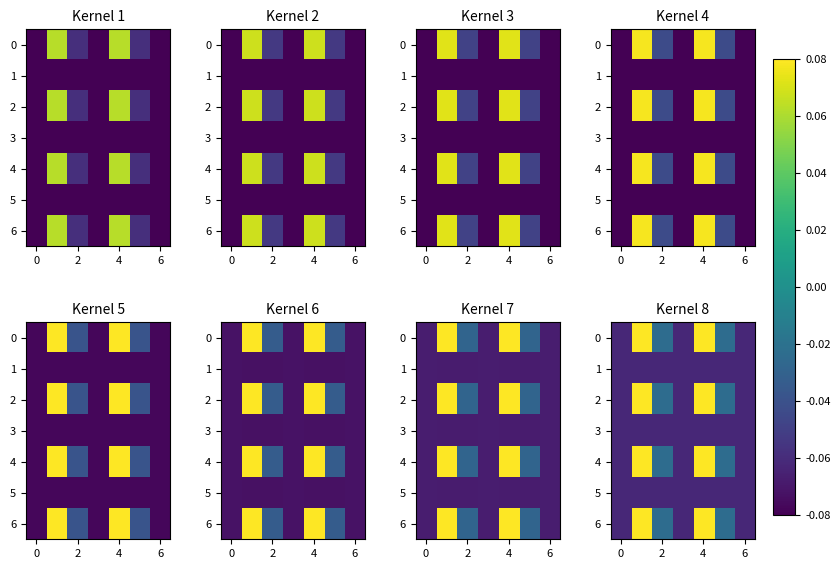

What is the spread (max minus min) of values at 6?

0.1